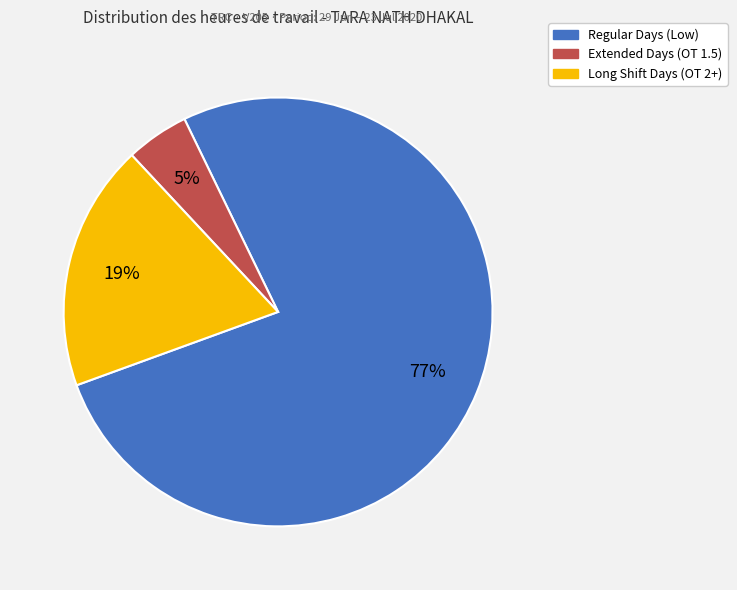

Does any single category account for the majority?

Yes